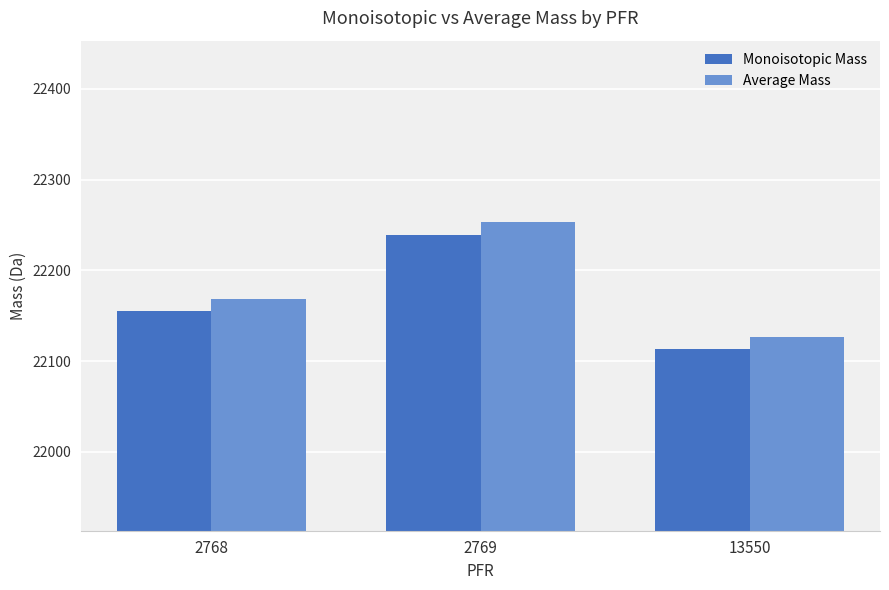

How many data points in Monoisotopic Mass are less than 22155?

1